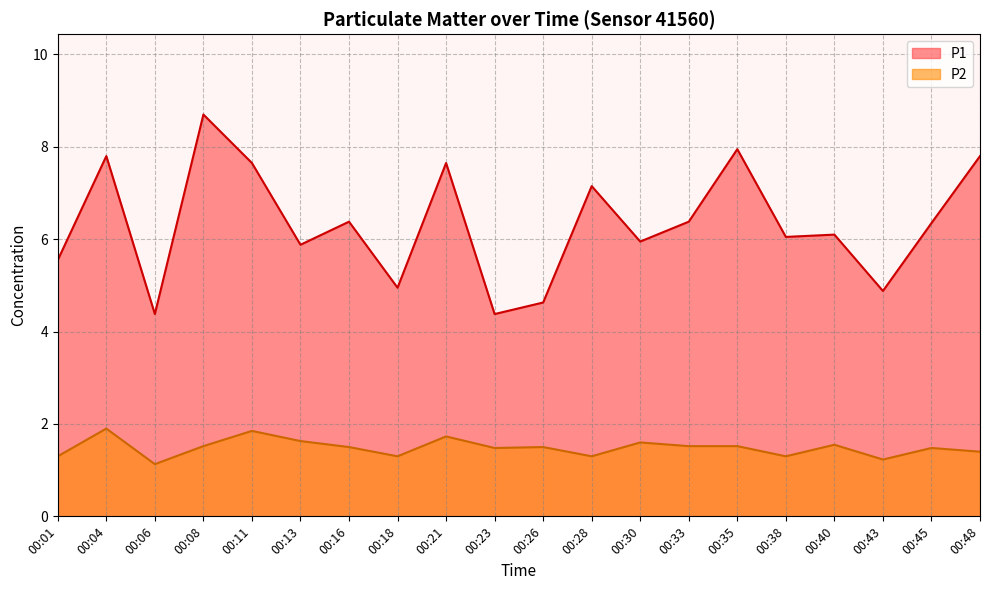

Which label corresponds to the largest value in the chart?

00:08